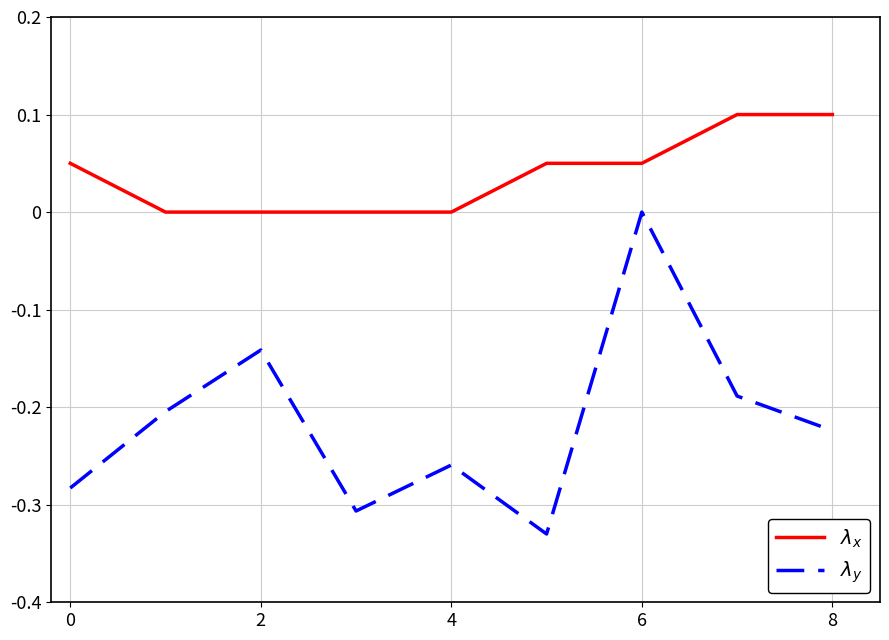

Rank the series by their average value, from lowest to highest.

$\lambda_y$, $\lambda_x$